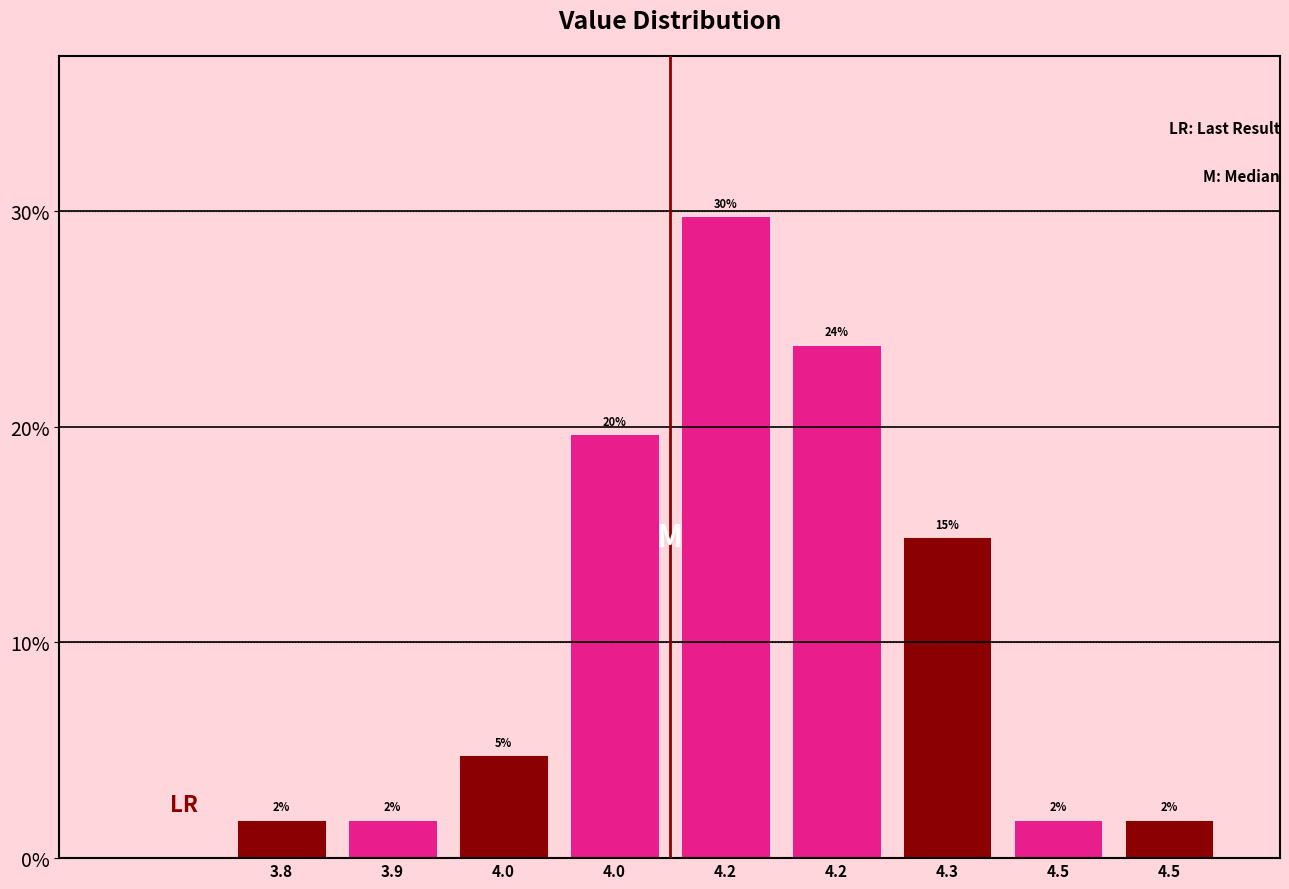

Does the chart contain any negative values?

No